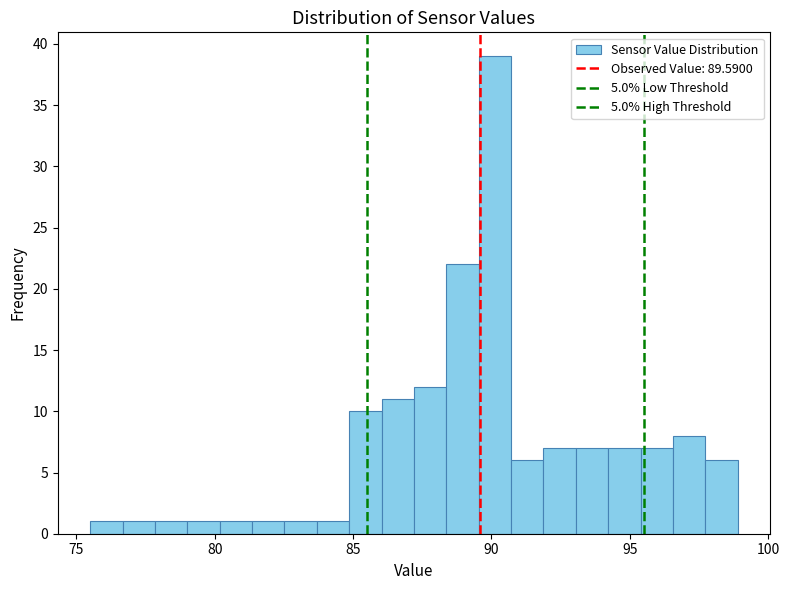

Around what value on the x-axis is the tallest bar? Give the approximate position of its centre, as read against the axis.

90.0